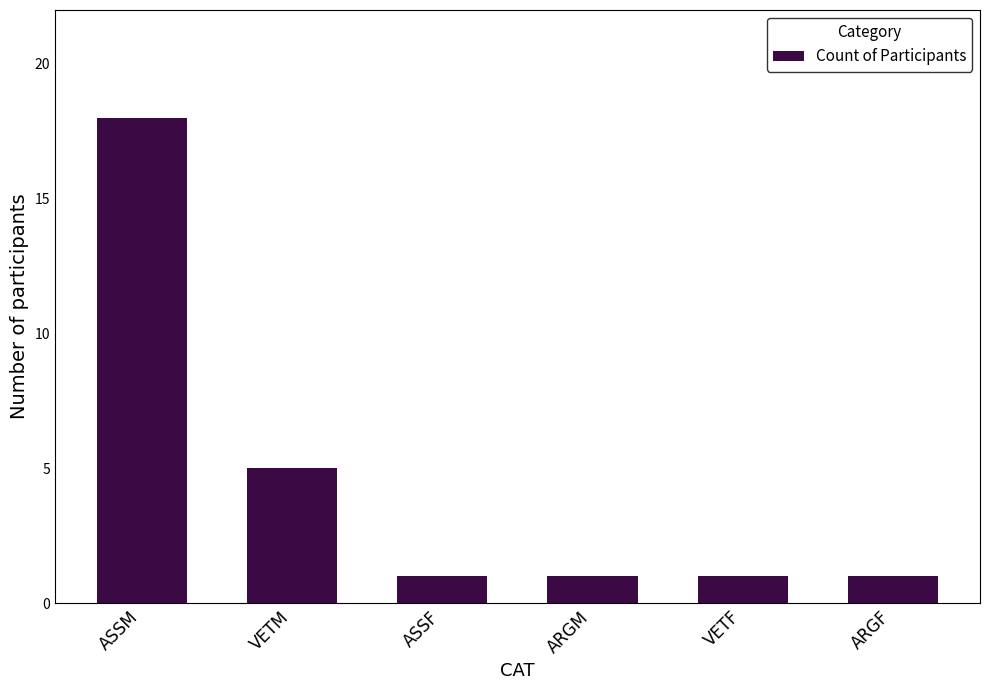

Is it true that the value at ASSF is 1?

True